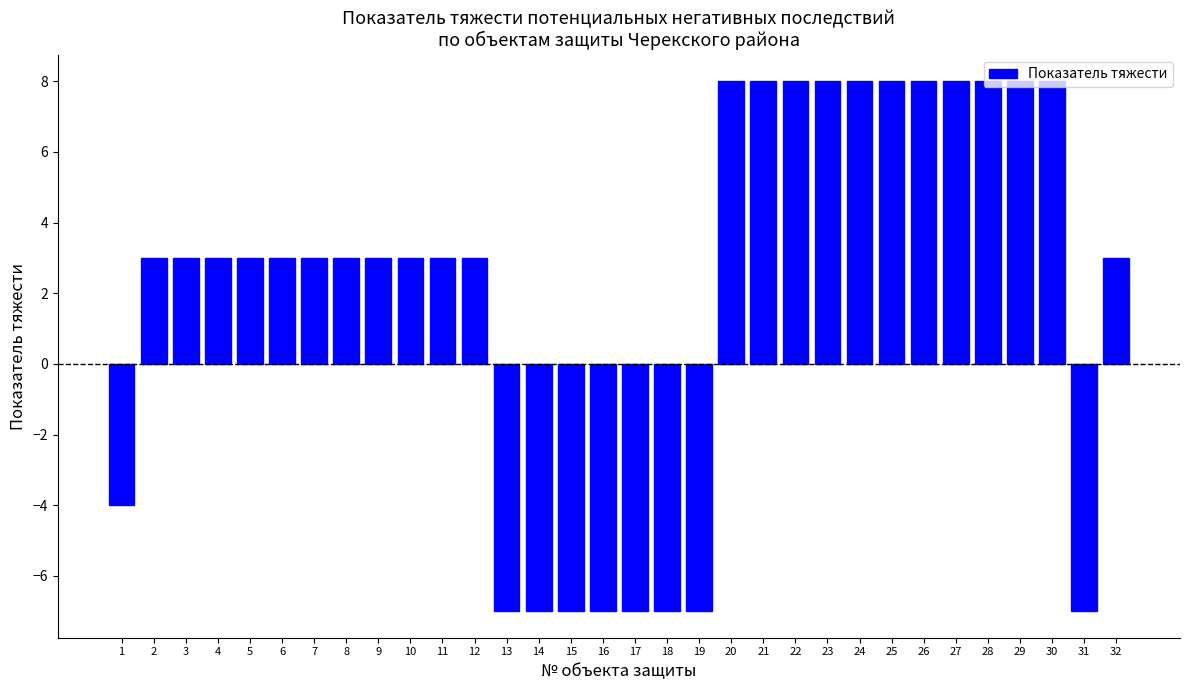

Reading left to right, what are all the values shown in this chart?

-4	3	3	3	3	3	3	3	3	3	3	3	-7	-7	-7	-7	-7	-7	-7	8	8	8	8	8	8	8	8	8	8	8	-7	3